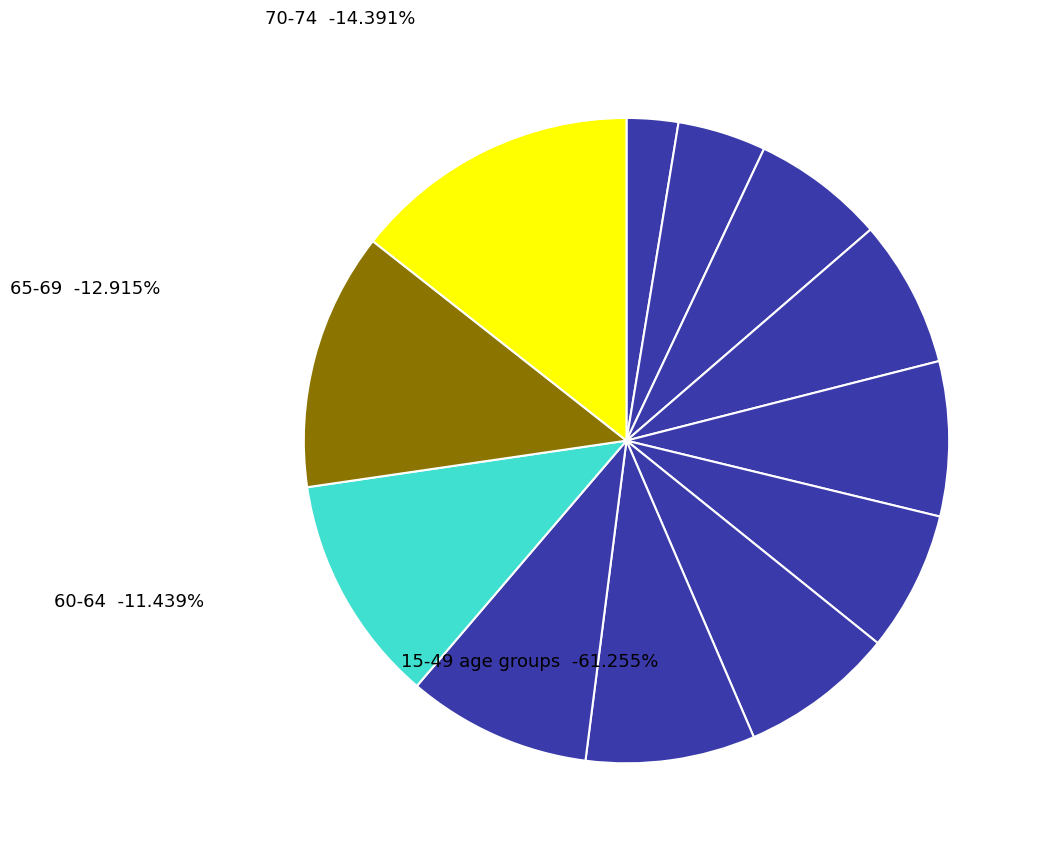

Combined, do 40-44 and 20-24 account for over 50%?

No